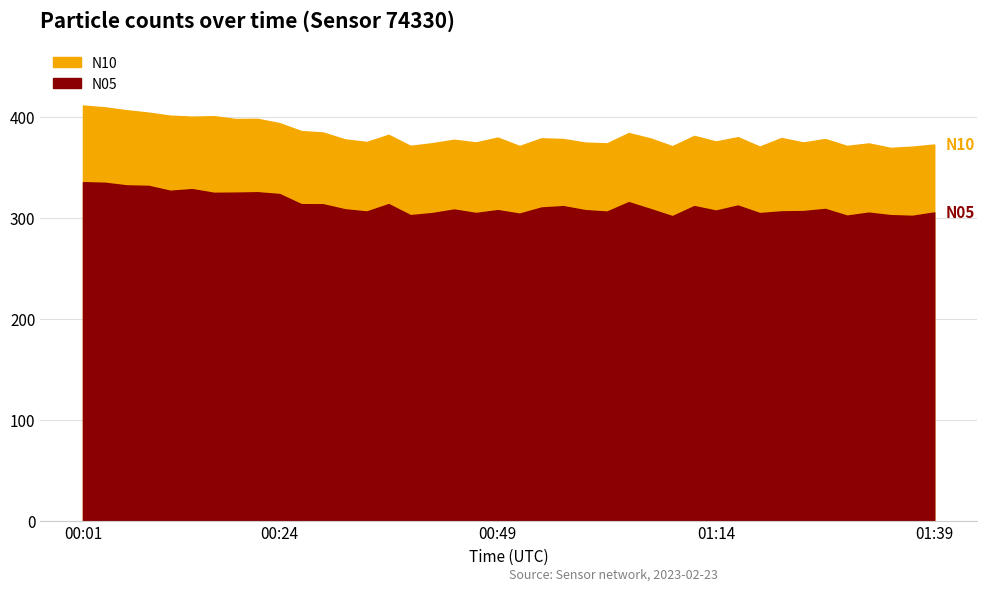

Rank the series by their average value, from lowest to highest.

N05, N10